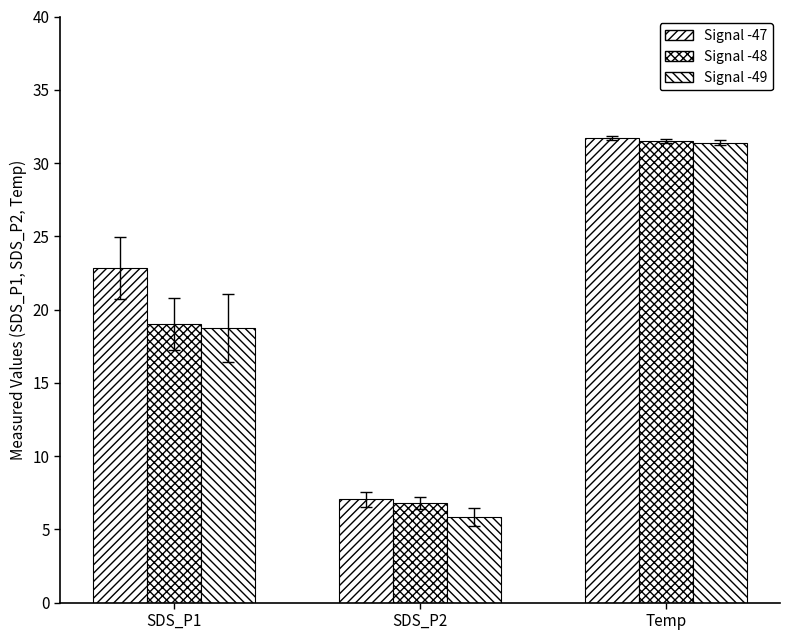

The Signal -48 series shows 31.0 at SDS_P1. True or false?

False